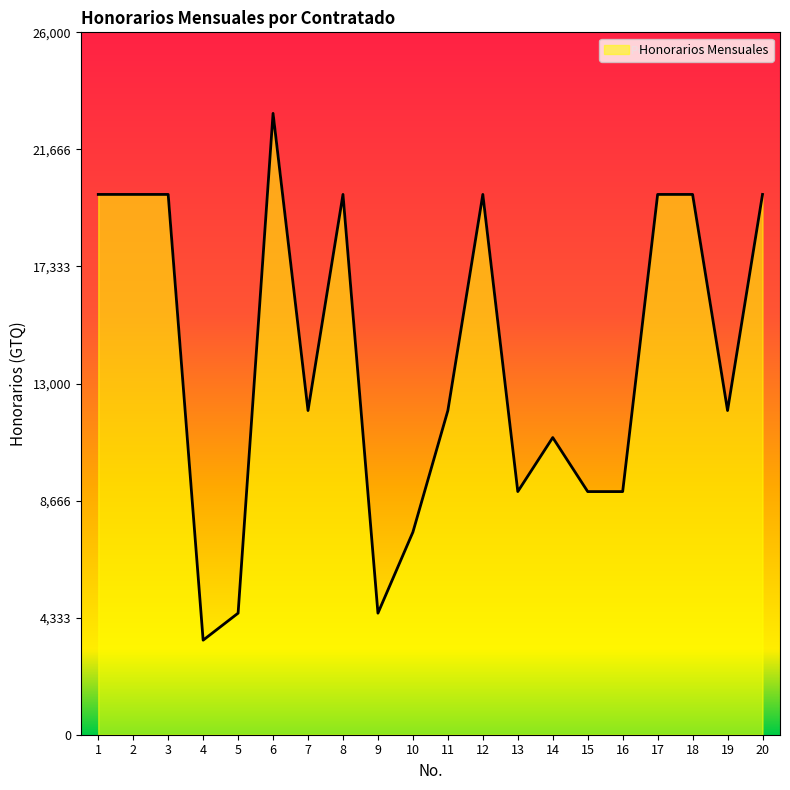

What is the greatest value displayed?

23000